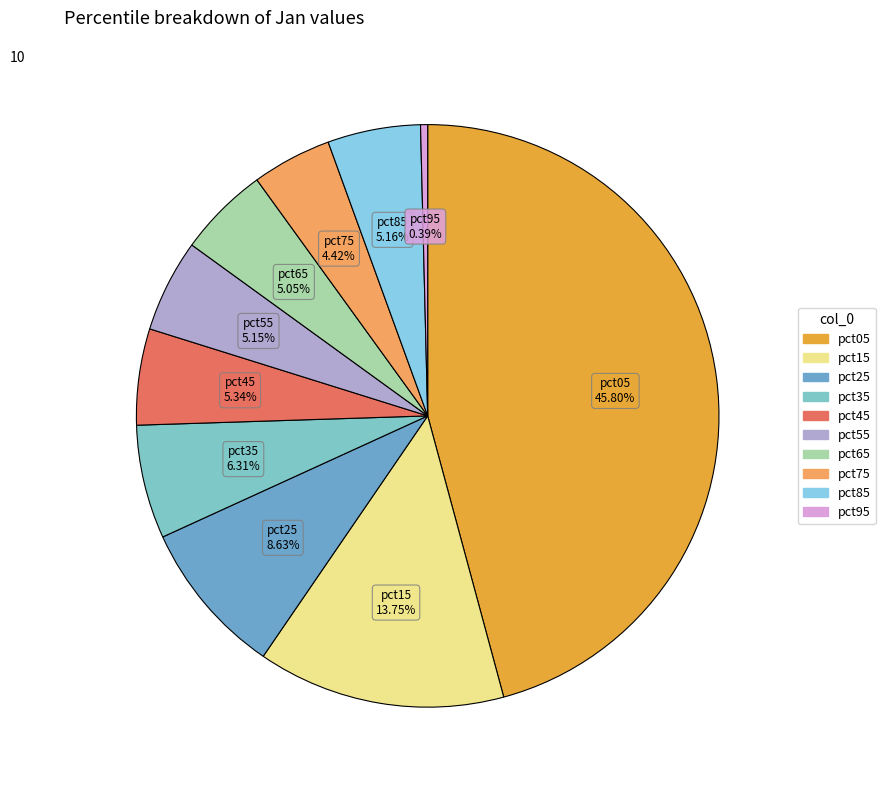

Which slice is the smallest?

pct95